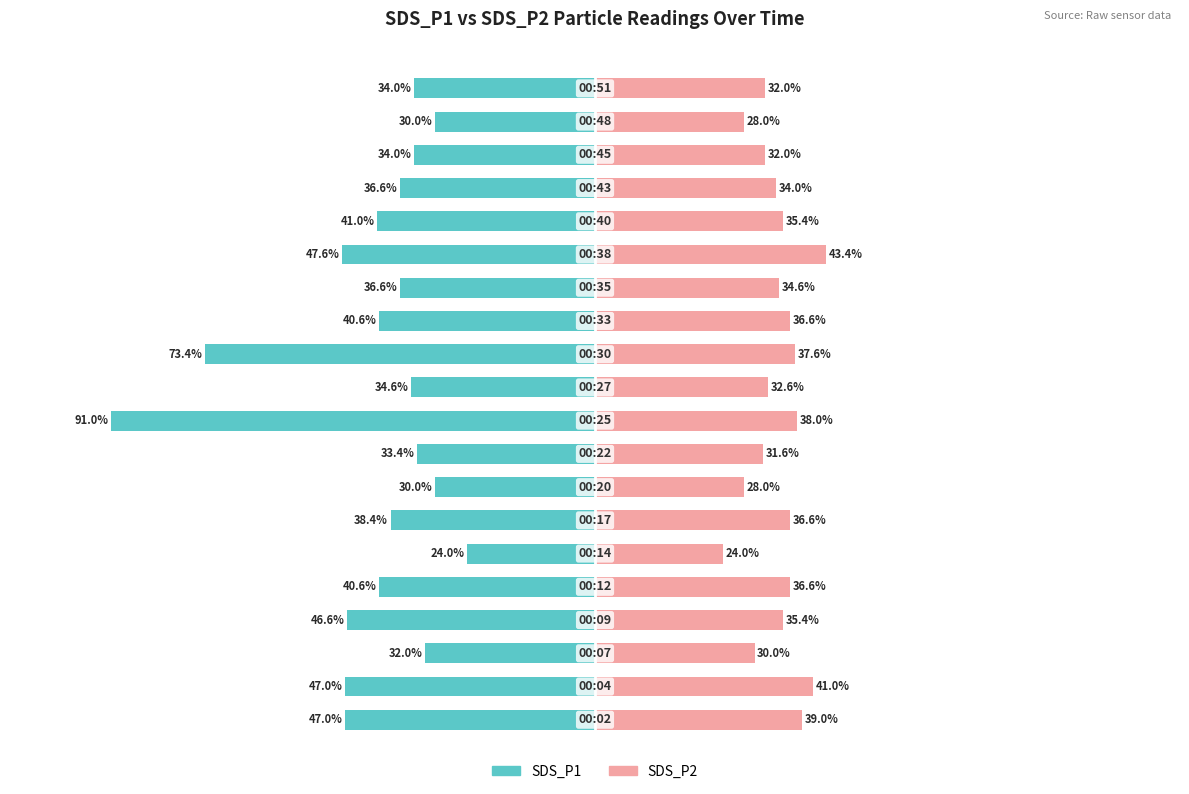

What is the difference between the second highest and second lowest values in the SDS_P1 series?

43.4